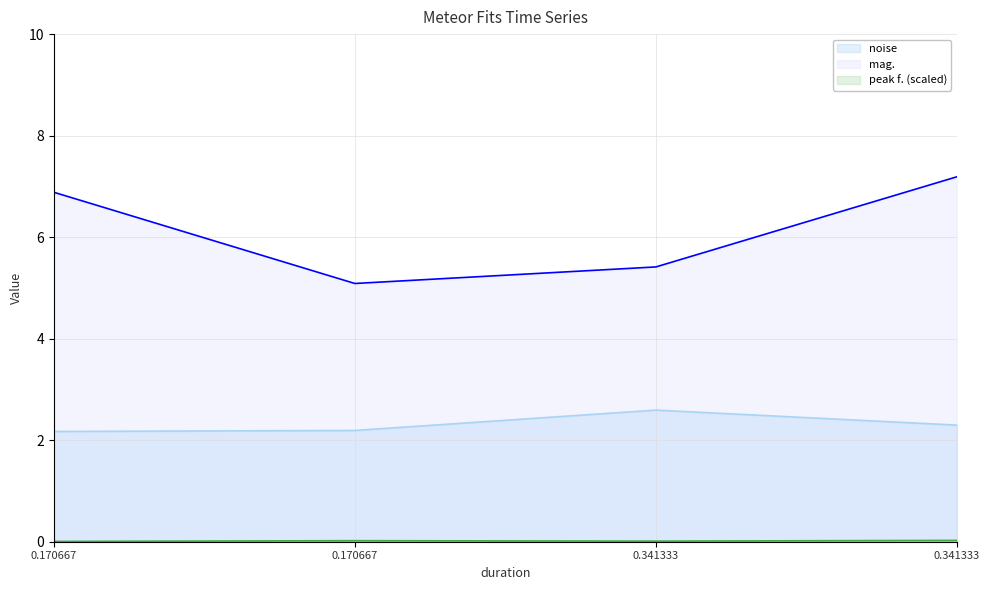

Does the chart display data point markers on the line(s)?

No